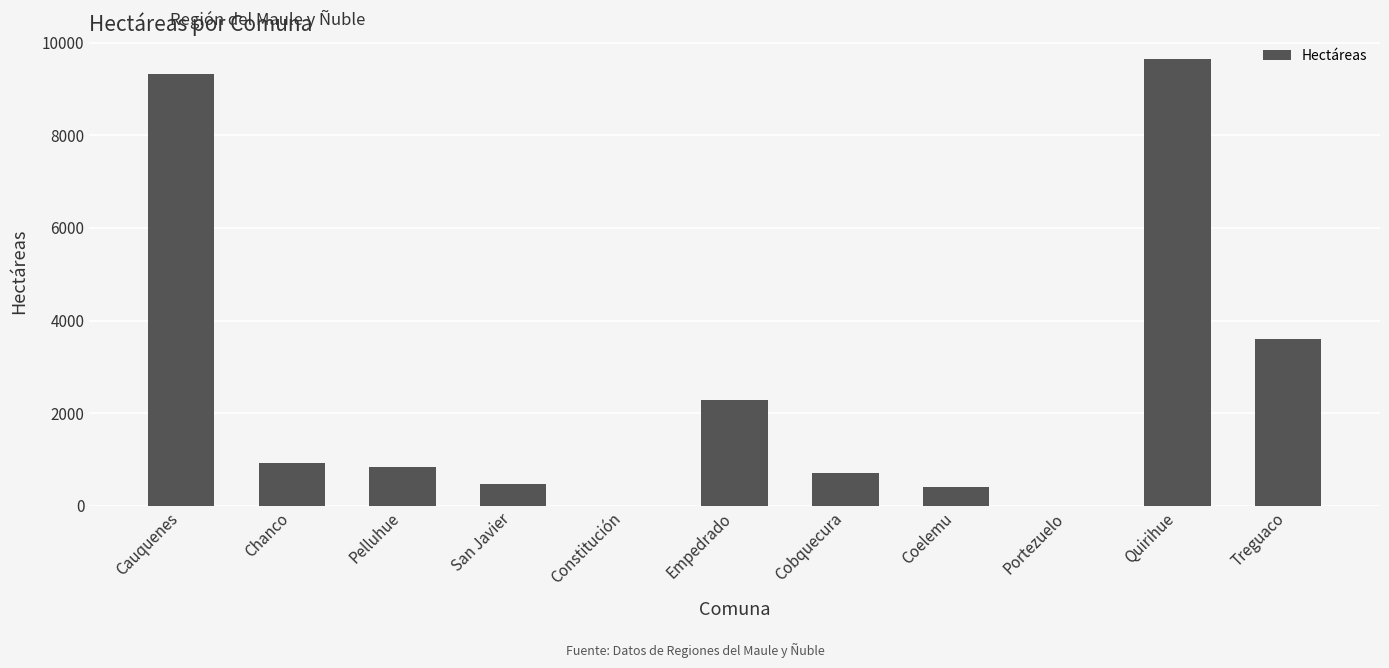

The chart shows a value of 3967.2 at Empedrado. True or false?

False